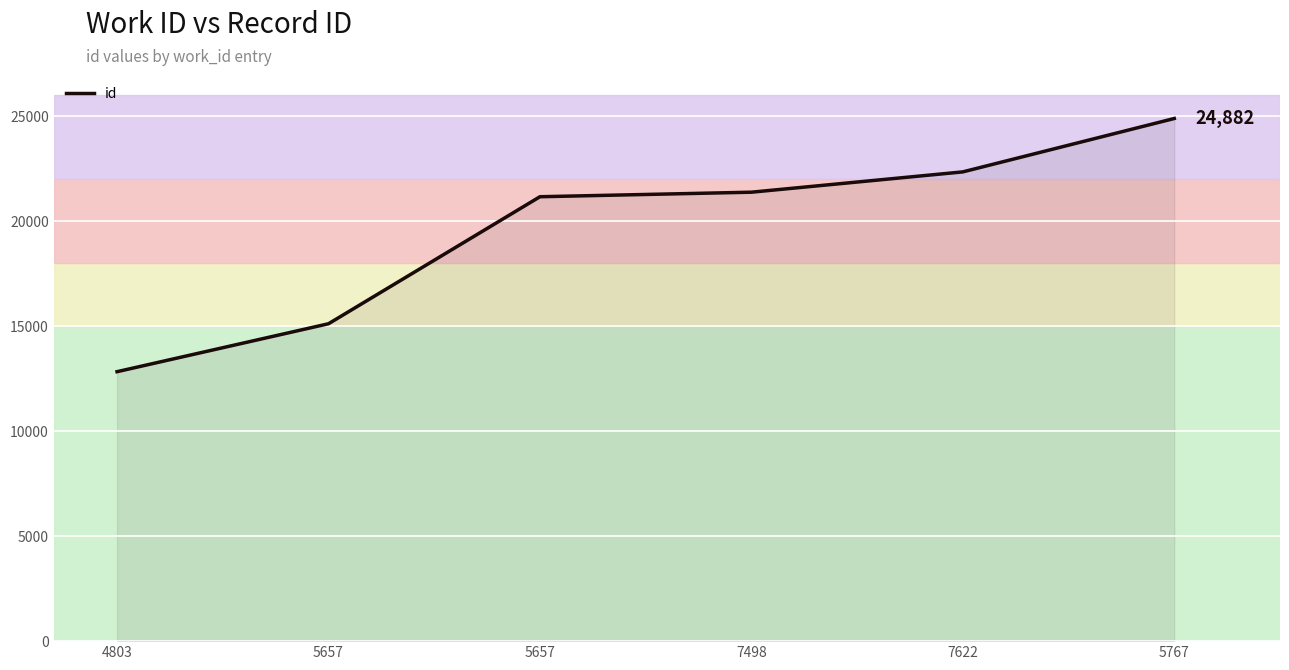

Count the number of categories in the chart.

6